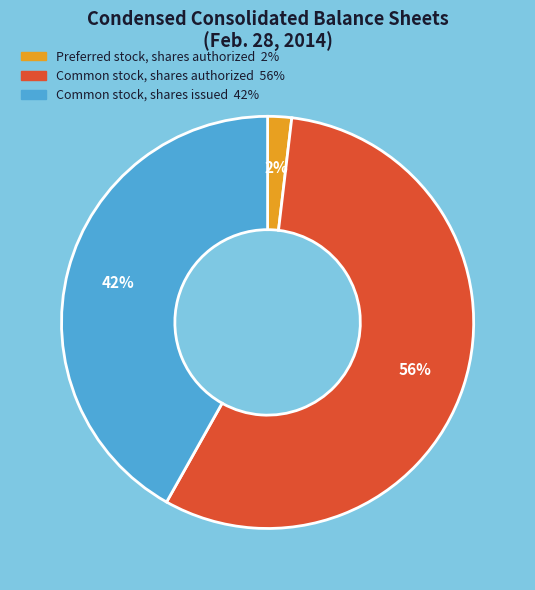

Which slice is the smallest?

Preferred stock, shares authorized